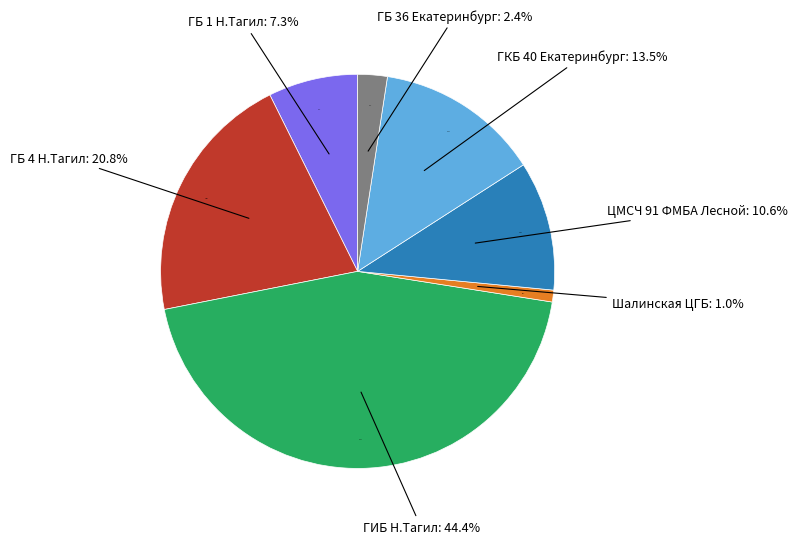

Do ГКБ 40 Екатеринбург and ЦМСЧ 91 ФМБА Лесной together represent more than half of the pie?

No